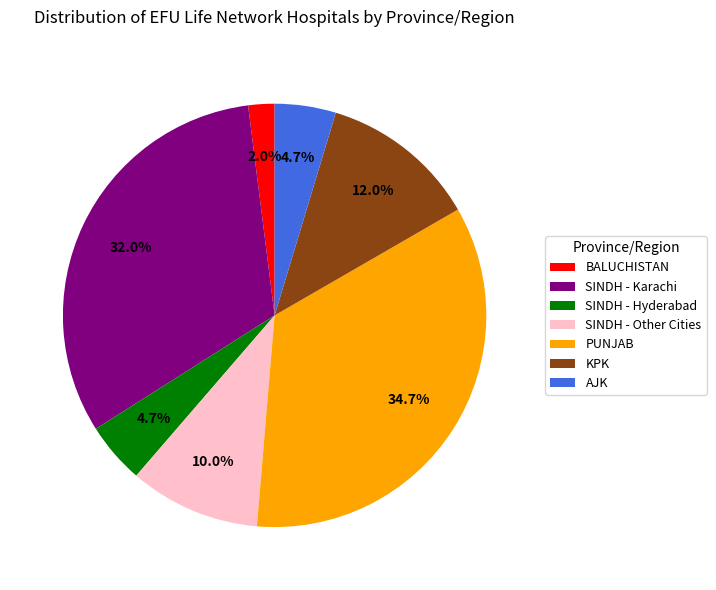

What portion of the pie excludes BALUCHISTAN?

98.0%